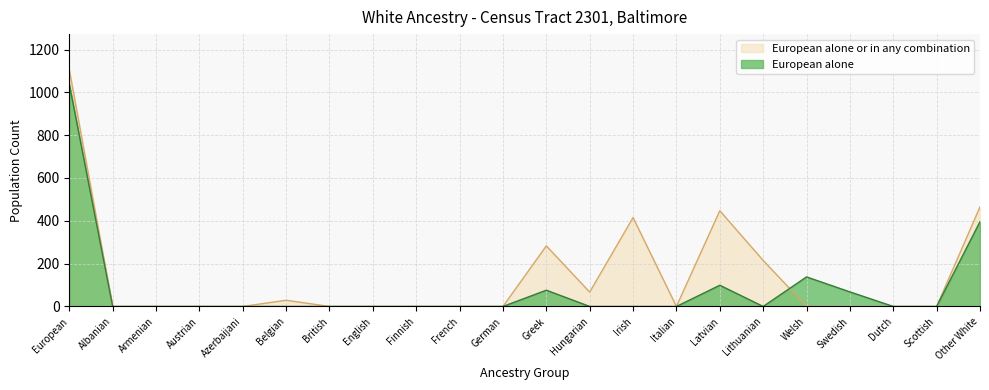

What is the difference between the second highest and second lowest values in the European alone series?

396